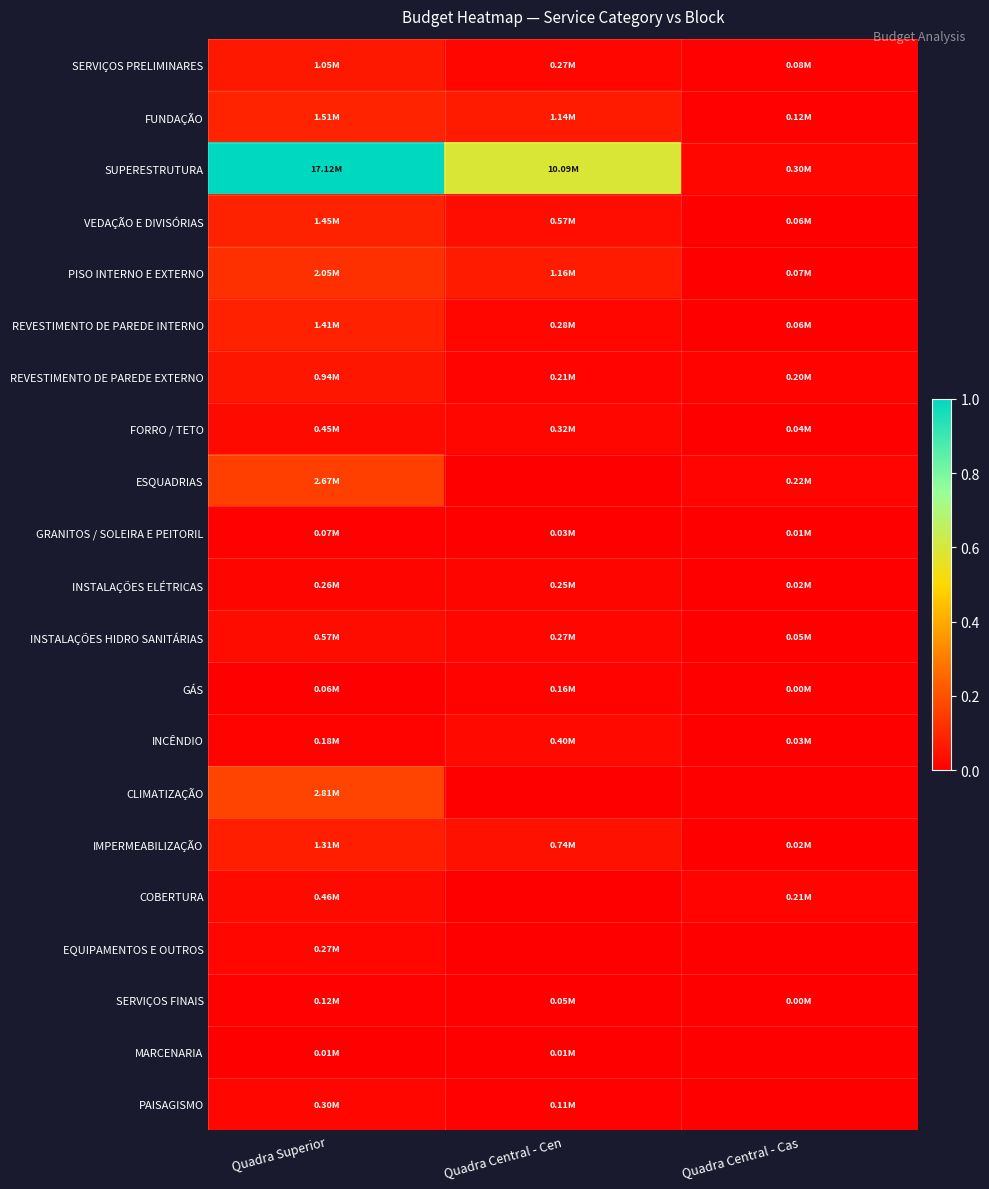

Reading left to right, list all the values displayed in this chart.

SERVIÇOS PRELIMINARES: Quadra Superior=0.1	Quadra Central - Cen=0.0	Quadra Central - Cas=0.0
FUNDAÇÃO: Quadra Superior=0.1	Quadra Central - Cen=0.1	Quadra Central - Cas=0.0
SUPERESTRUTURA: Quadra Superior=1.0	Quadra Central - Cen=0.6	Quadra Central - Cas=0.0
VEDAÇÃO E DIVISÓRIAS: Quadra Superior=0.1	Quadra Central - Cen=0.0	Quadra Central - Cas=0.0
PISO INTERNO E EXTERNO: Quadra Superior=0.1	Quadra Central - Cen=0.1	Quadra Central - Cas=0.0
REVESTIMENTO DE PAREDE INTERNO: Quadra Superior=0.1	Quadra Central - Cen=0.0	Quadra Central - Cas=0.0
REVESTIMENTO DE PAREDE EXTERNO: Quadra Superior=0.1	Quadra Central - Cen=0.0	Quadra Central - Cas=0.0
FORRO / TETO: Quadra Superior=0.0	Quadra Central - Cen=0.0	Quadra Central - Cas=0.0
ESQUADRIAS: Quadra Superior=0.2	Quadra Central - Cen=0.0	Quadra Central - Cas=0.0
GRANITOS / SOLEIRA E PEITORIL: Quadra Superior=0.0	Quadra Central - Cen=0.0	Quadra Central - Cas=0.0
INSTALAÇÕES ELÉTRICAS: Quadra Superior=0.0	Quadra Central - Cen=0.0	Quadra Central - Cas=0.0
INSTALAÇÕES HIDRO SANITÁRIAS: Quadra Superior=0.0	Quadra Central - Cen=0.0	Quadra Central - Cas=0.0
GÁS: Quadra Superior=0.0	Quadra Central - Cen=0.0	Quadra Central - Cas=0.0
INCÊNDIO: Quadra Superior=0.0	Quadra Central - Cen=0.0	Quadra Central - Cas=0.0
CLIMATIZAÇÃO: Quadra Superior=0.2	Quadra Central - Cen=0.0	Quadra Central - Cas=0.0
IMPERMEABILIZAÇÃO: Quadra Superior=0.1	Quadra Central - Cen=0.0	Quadra Central - Cas=0.0
COBERTURA: Quadra Superior=0.0	Quadra Central - Cen=0.0	Quadra Central - Cas=0.0
EQUIPAMENTOS E OUTROS: Quadra Superior=0.0	Quadra Central - Cen=0.0	Quadra Central - Cas=0.0
SERVIÇOS FINAIS: Quadra Superior=0.0	Quadra Central - Cen=0.0	Quadra Central - Cas=0.0
MARCENARIA: Quadra Superior=0.0	Quadra Central - Cen=0.0	Quadra Central - Cas=0.0
PAISAGISMO: Quadra Superior=0.0	Quadra Central - Cen=0.0	Quadra Central - Cas=0.0